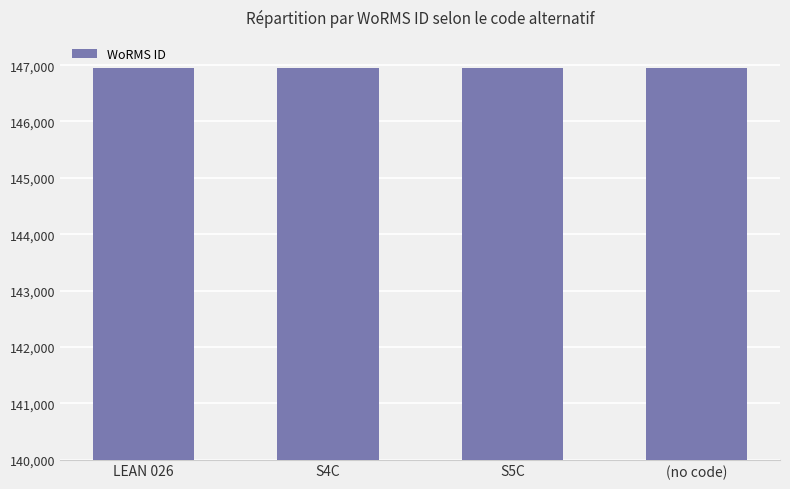

What is the maximum value shown in the chart?

146957